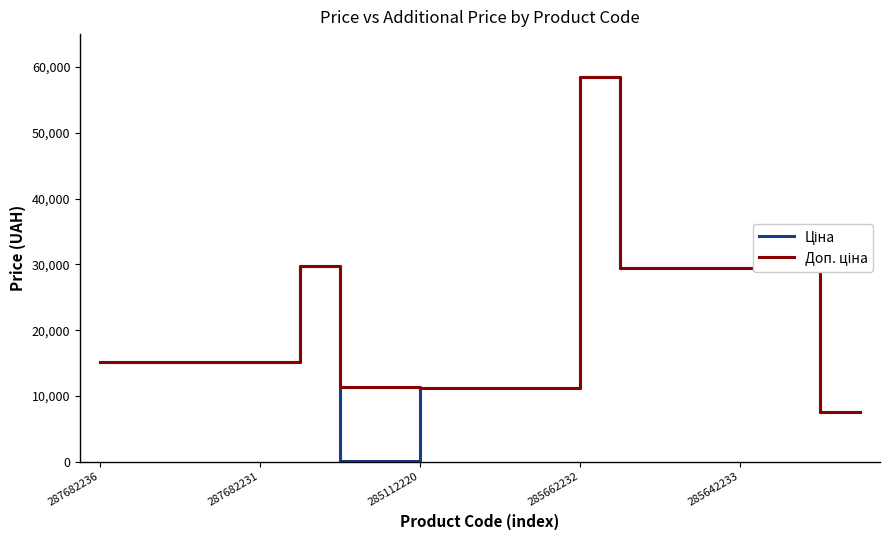

What is the greatest value displayed?

58426.5